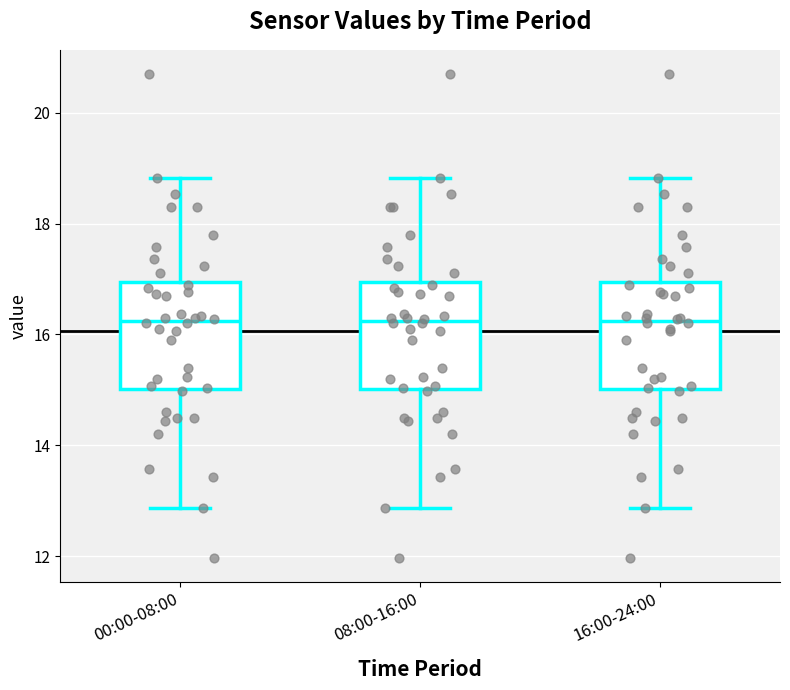

Reading left to right, transcribe this box plot: for each box, give where its median line is, the range the box spans, and where its two whiskers end, as read against the y-axis. The values are not printed on the chart, so give them approximately, as read against the axis.

00:00-08:00: median 16.2, box 15.0 to 17.0, whiskers 12.8 to 18.8
08:00-16:00: median 16.2, box 15.0 to 17.0, whiskers 12.8 to 18.8
16:00-24:00: median 16.2, box 15.0 to 17.0, whiskers 12.8 to 18.8